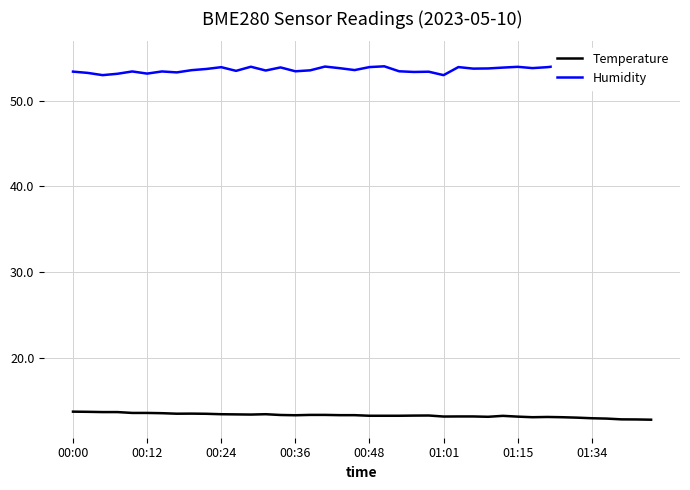

True or false: Humidity and Temperature intersect in this chart.

False